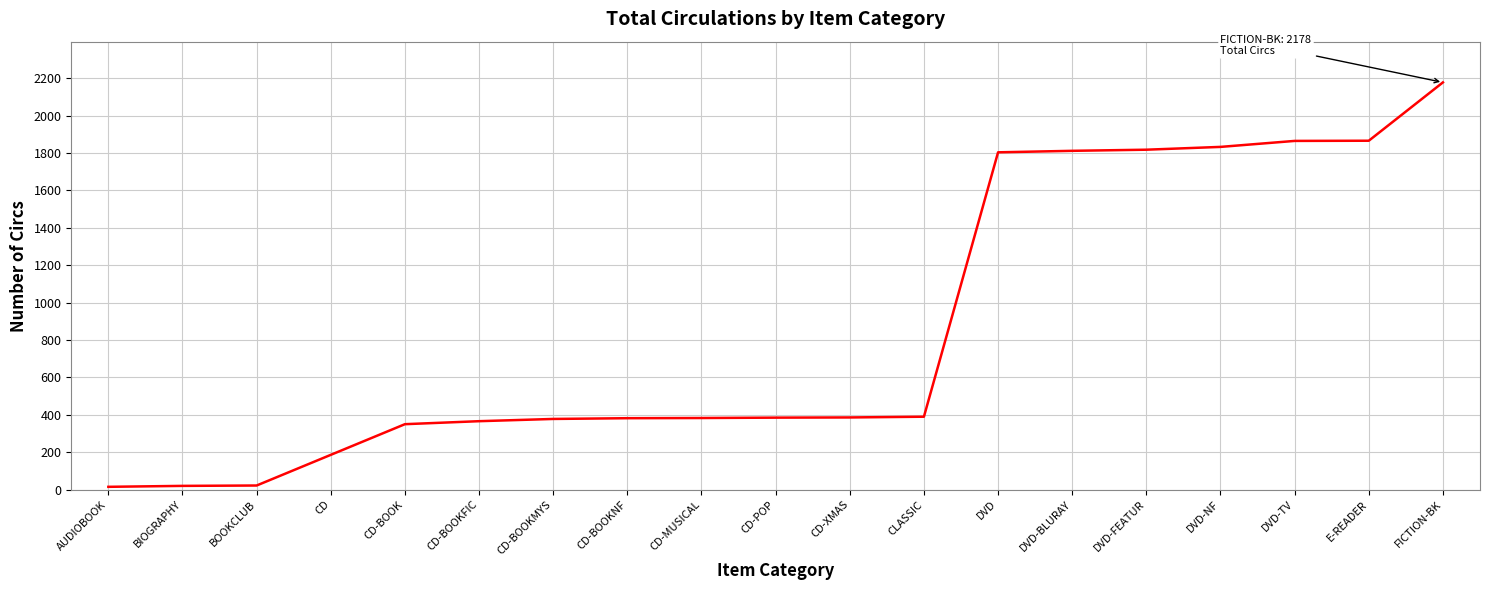

What is the difference between the maximum and minimum values?

2163